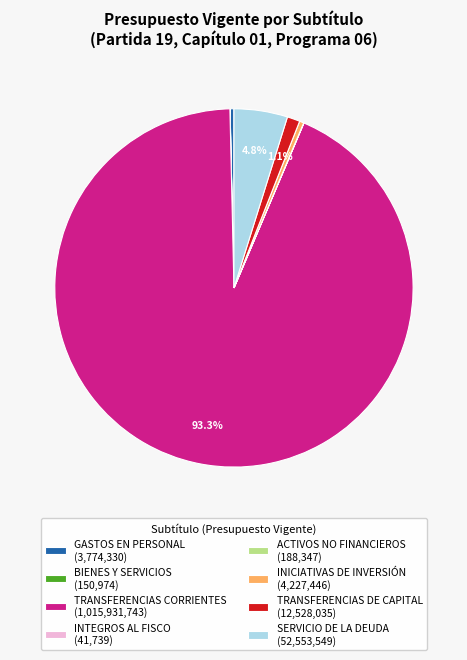

Is there any slice that represents more than half of the pie?

Yes